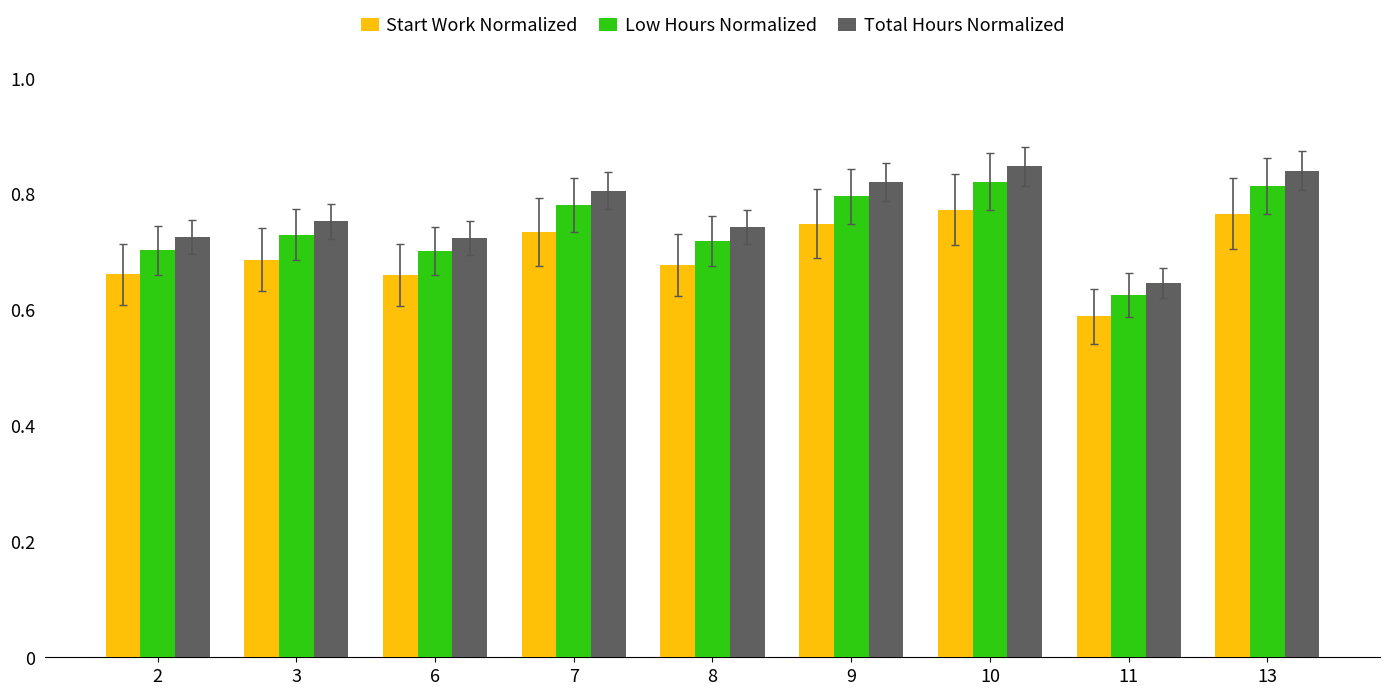

Which series changed the most between 2 and 13?

Total Hours Normalized